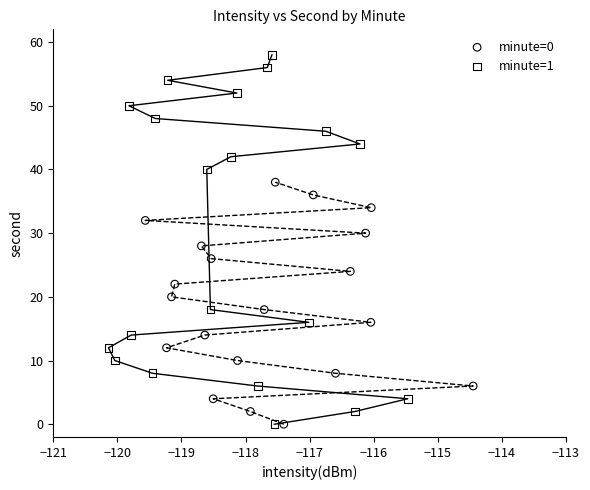

What are all the series names shown in the legend?

minute=0, minute=1